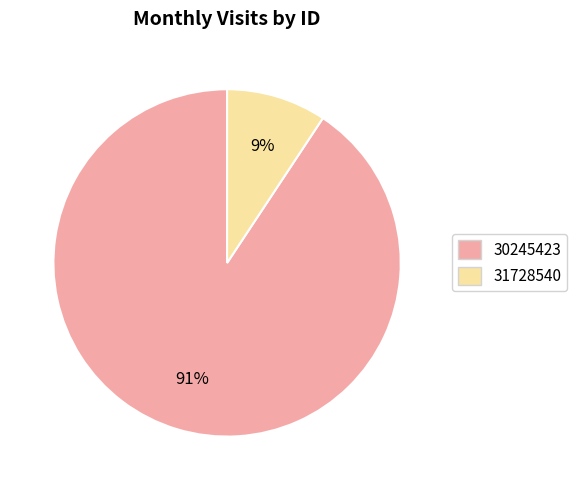

Count the number of slices in the pie.

2